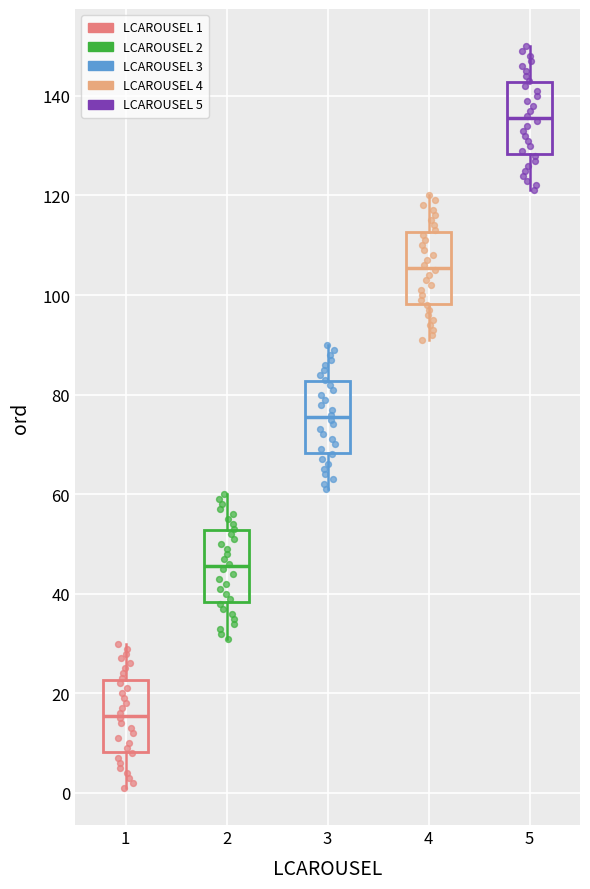

Reading left to right, read every box against the y-axis: the position of its median line, the range the box covers, and the ends of its whiskers. The values are not printed on the chart, so give them approximately, as read against the axis.

1: median 16, box 8 to 22, whiskers 2 to 30
2: median 46, box 38 to 52, whiskers 32 to 60
3: median 76, box 68 to 82, whiskers 62 to 90
4: median 106, box 98 to 112, whiskers 92 to 120
5: median 136, box 128 to 142, whiskers 122 to 150